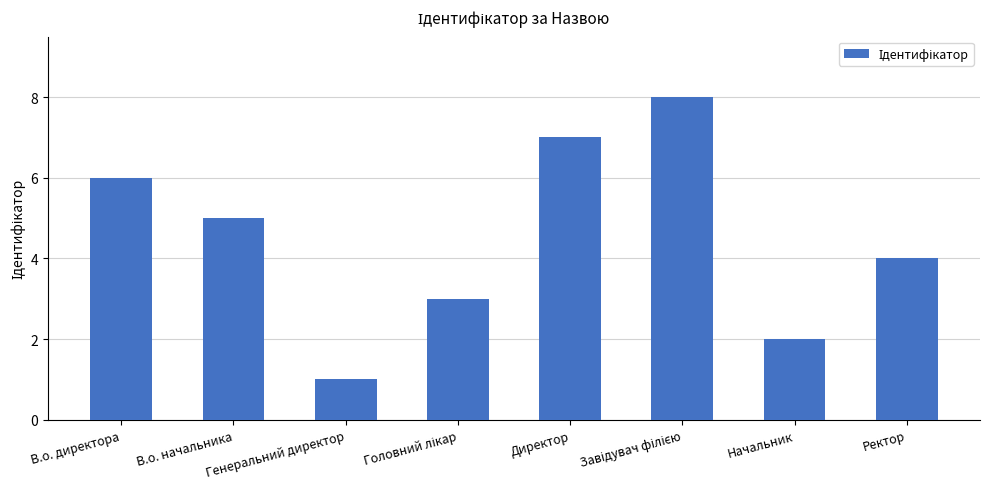

Count the values in the range 3 to 7.

5